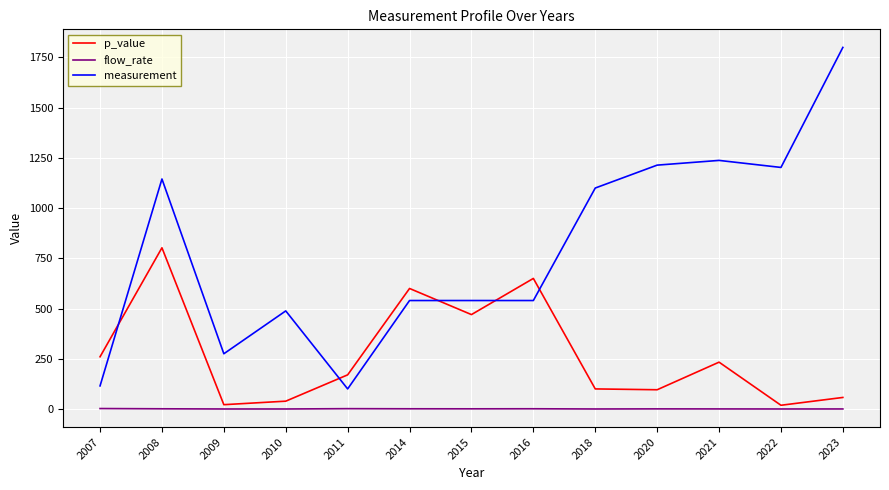

What is the difference between the flow_rate values at 2010 and 2007?

2.2